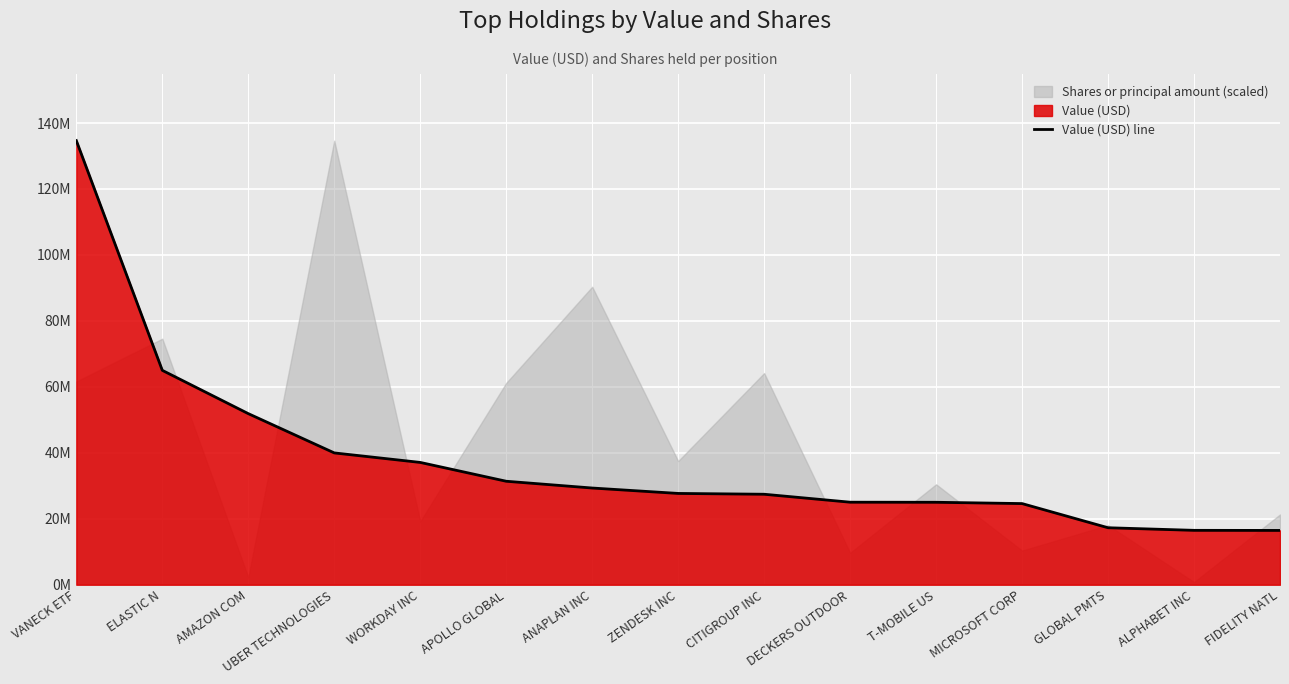

What is the value of the 8th point from the left?

27679000